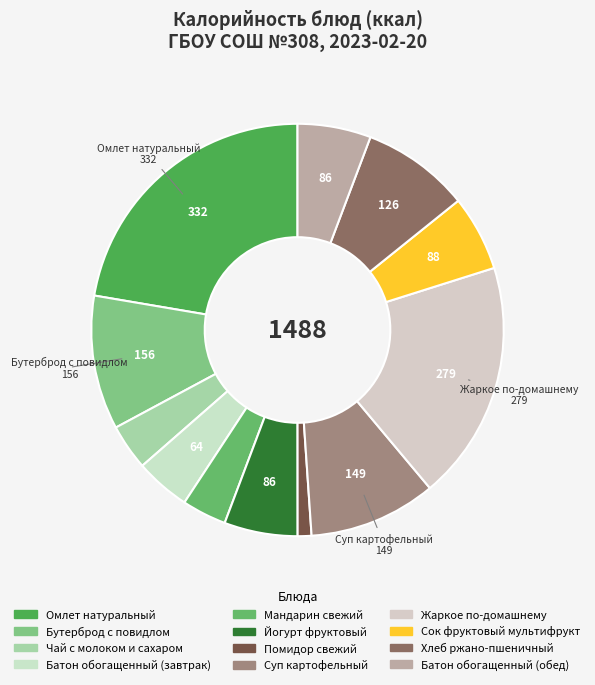

True or false: Сок фруктовый мультифрукт accounts for 1% of the total.

False